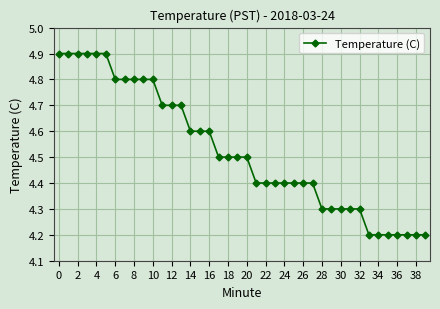

What is the difference between the maximum and second lowest values?

0.7